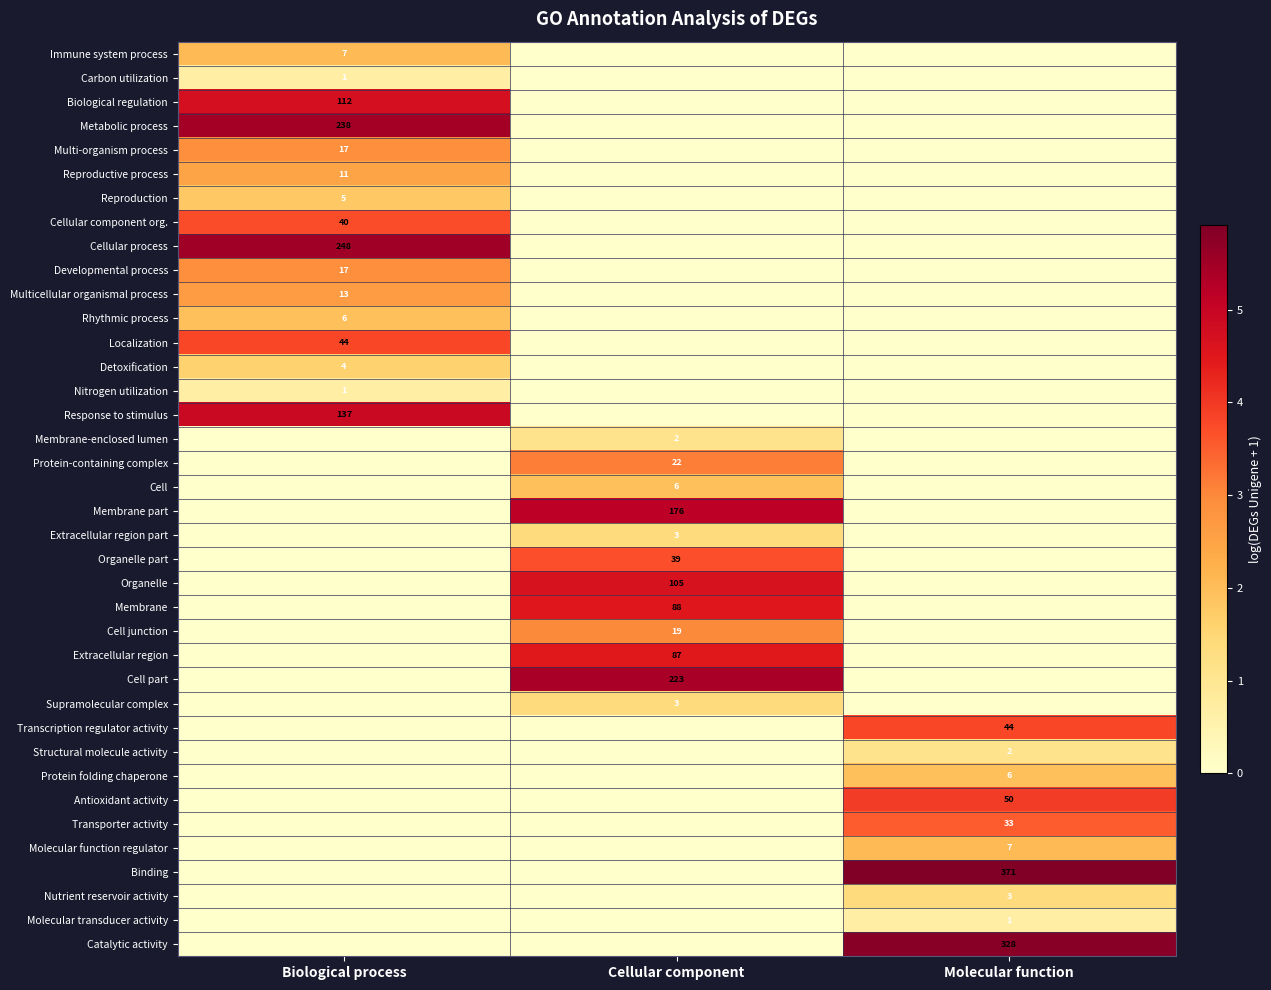

How many categories are shown in the chart?

3